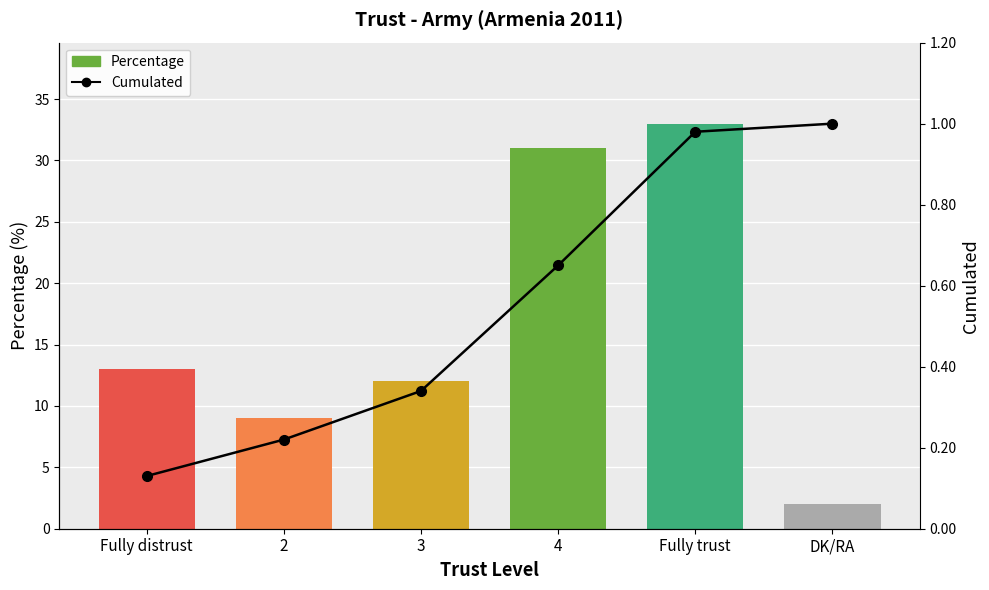

What is the lowest value of the Percentage series?

2.0